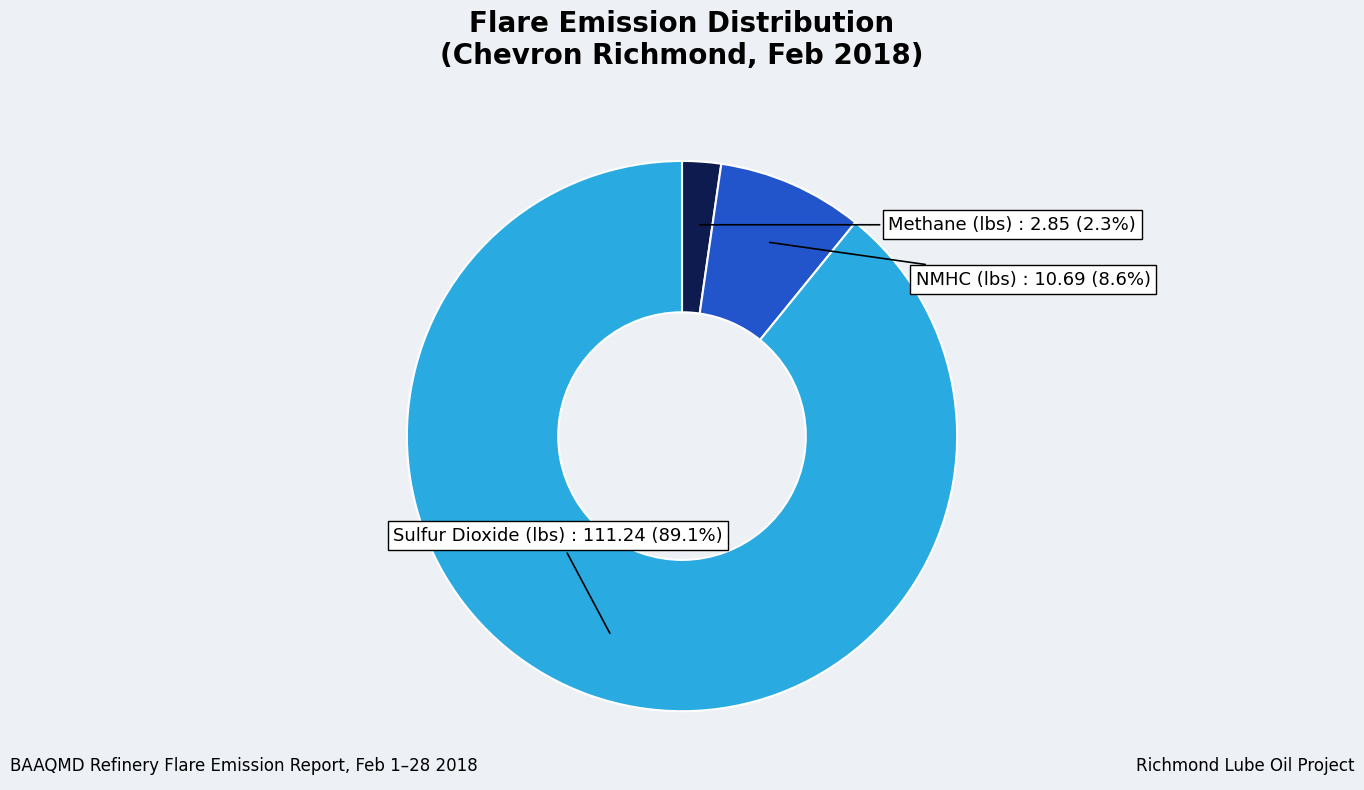

To the nearest percent, what percentage of the pie is Methane (lbs)?

2%